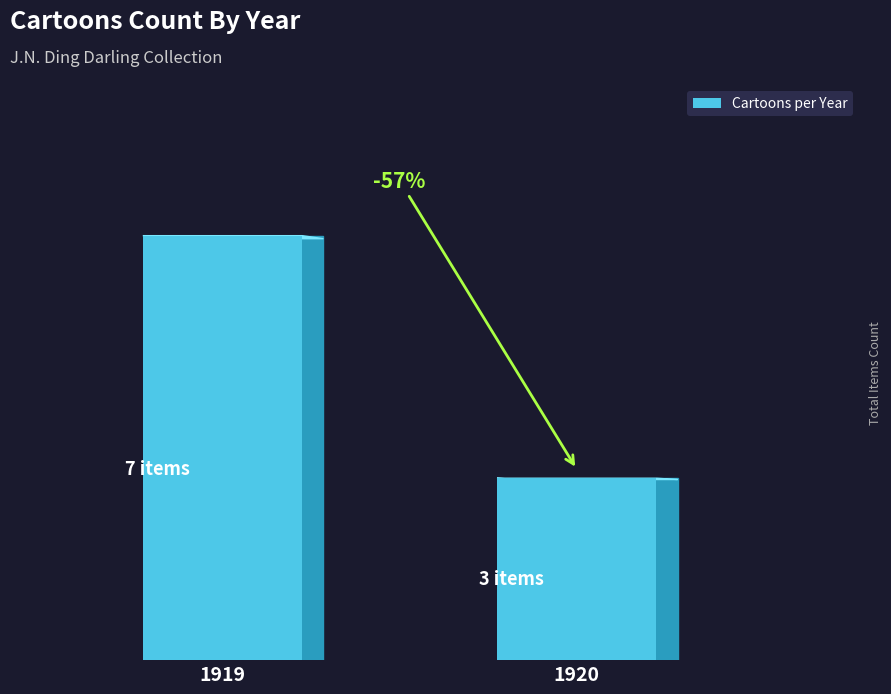

What is the value of the 2nd bar from the left?

3